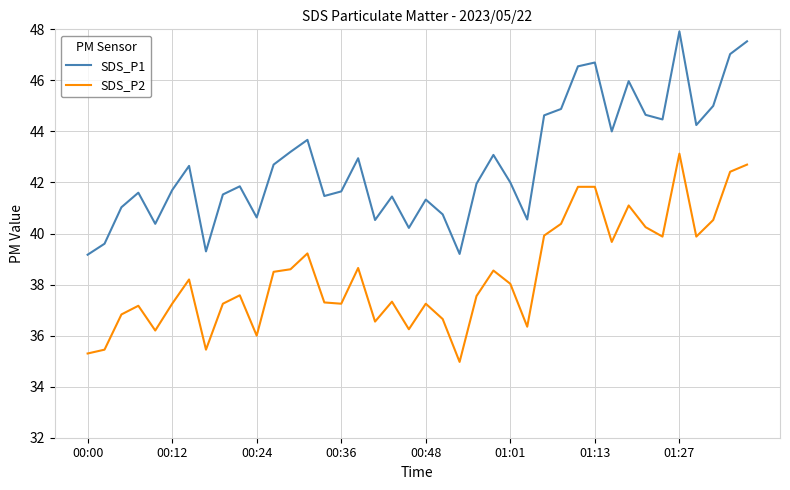

Rank the series by their average value, from highest to lowest.

SDS_P1, SDS_P2